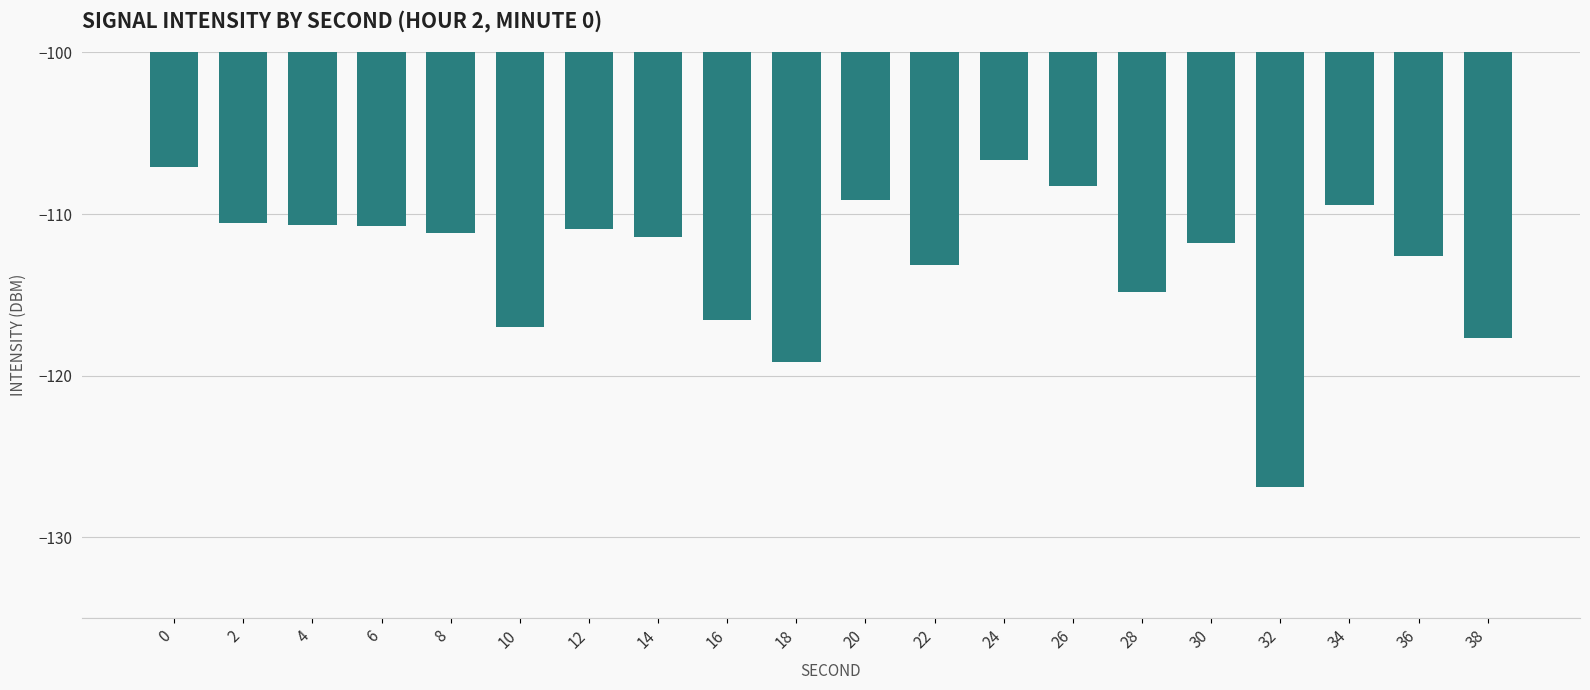

What is the difference between the second highest and second lowest values?

12.1